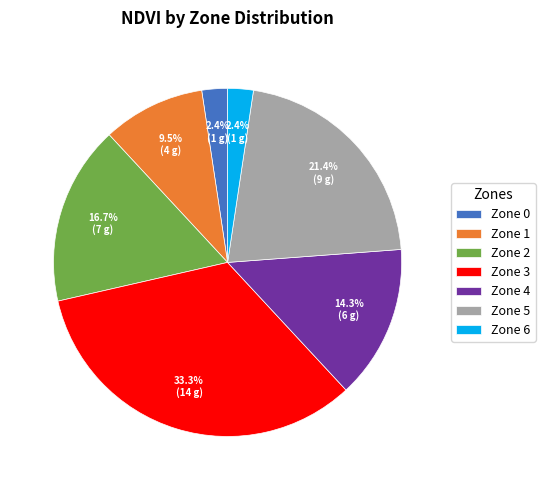

Which has a higher value, Zone 0 or Zone 1?

Zone 1